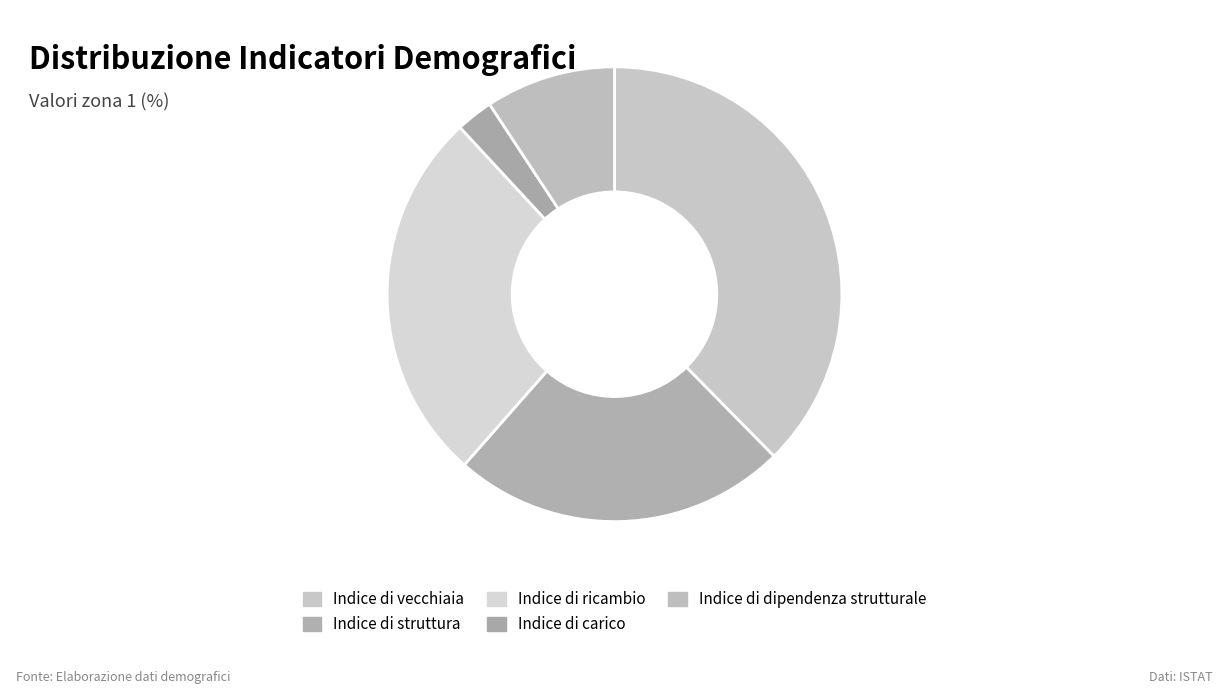

What is the total percentage of Indice di dipendenza strutturale and Indice di vecchiaia?

46.9%